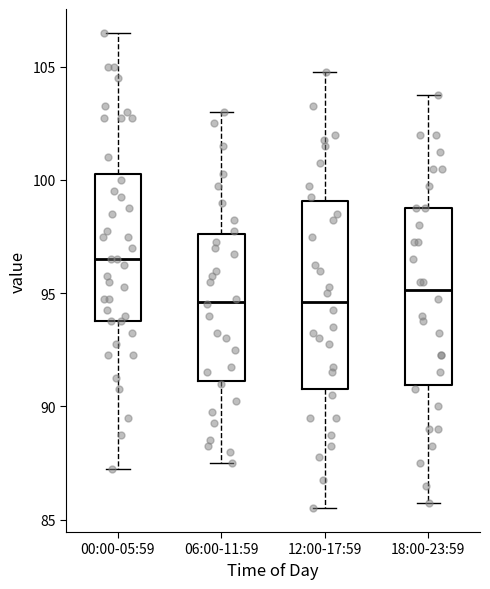

Where is the lower edge of the box for 12:00-17:59 on the y-axis? The values are not printed on the chart, so give them approximately, as read against the axis.

91.0